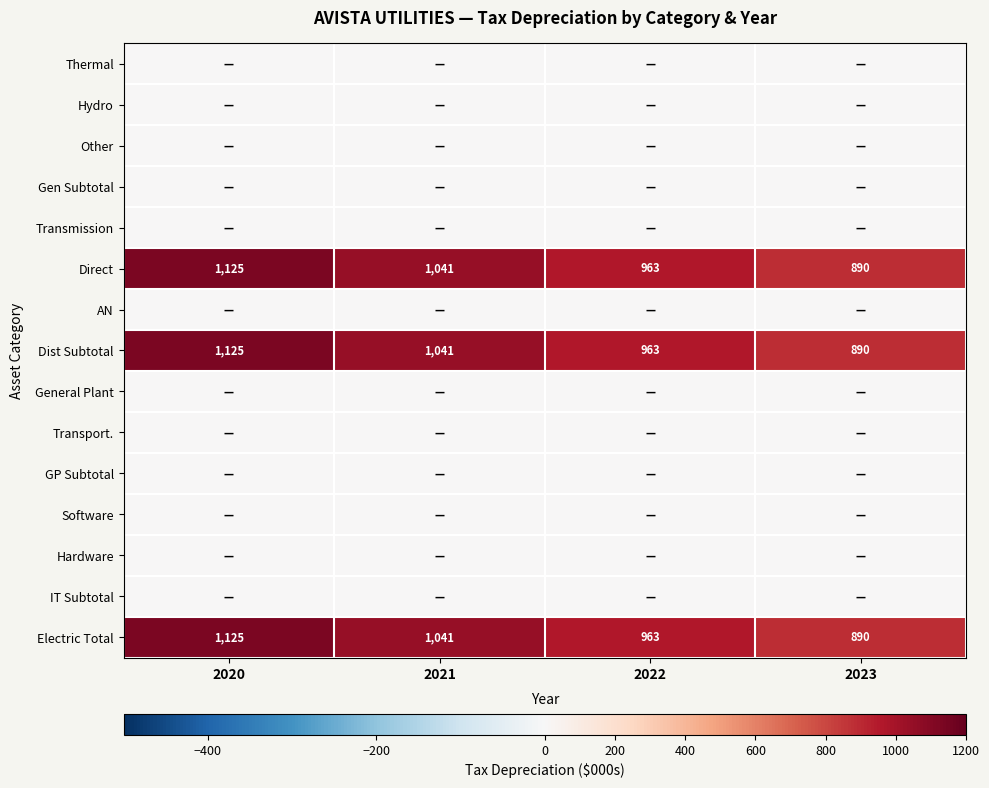

How many distinct data groups are displayed?

15